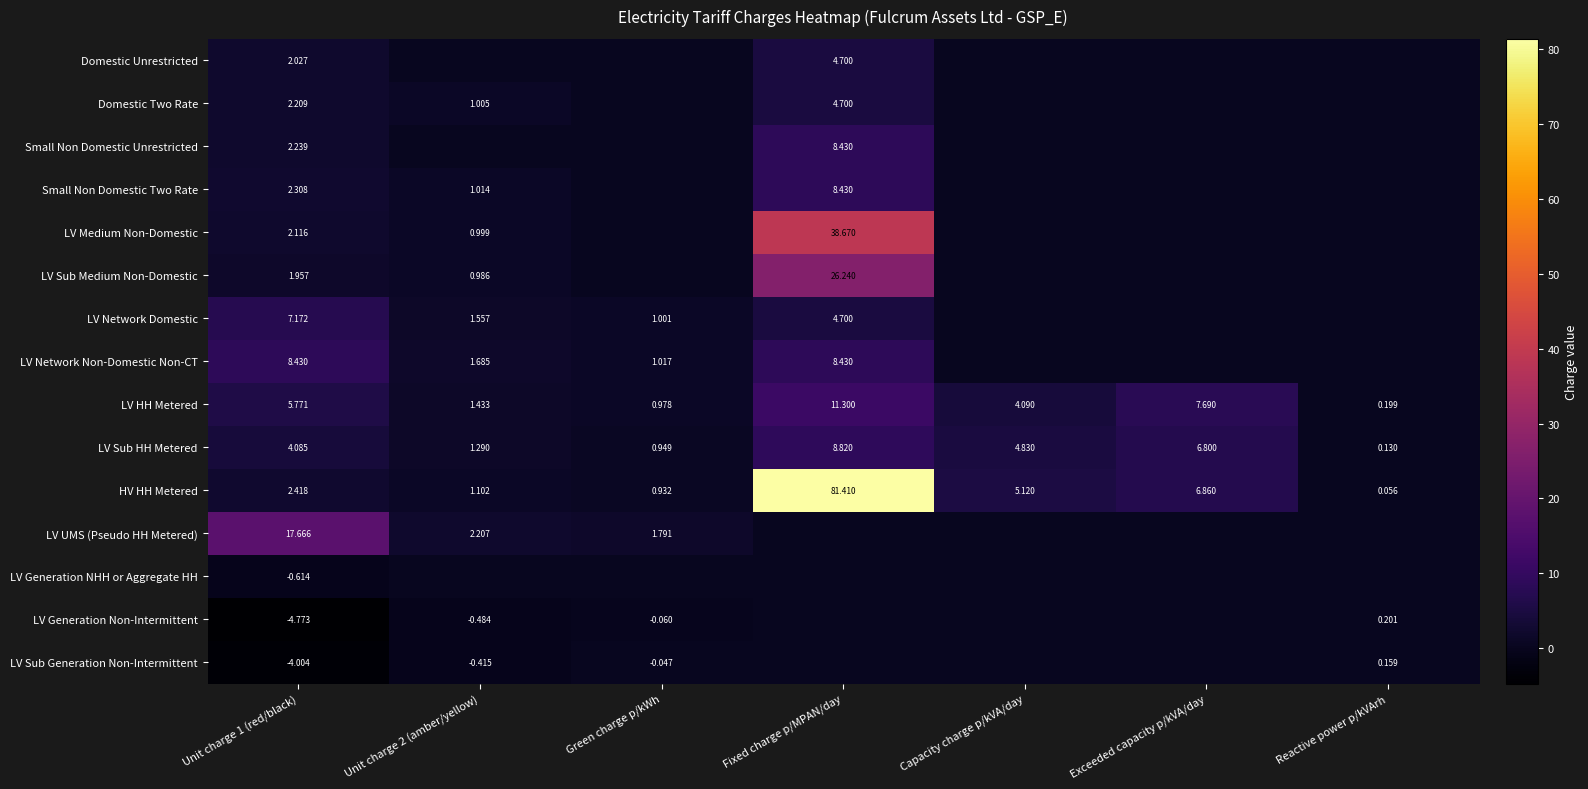

Is it true that Domestic Two Rate equals 8.0 at Fixed charge p/MPAN/day?

False